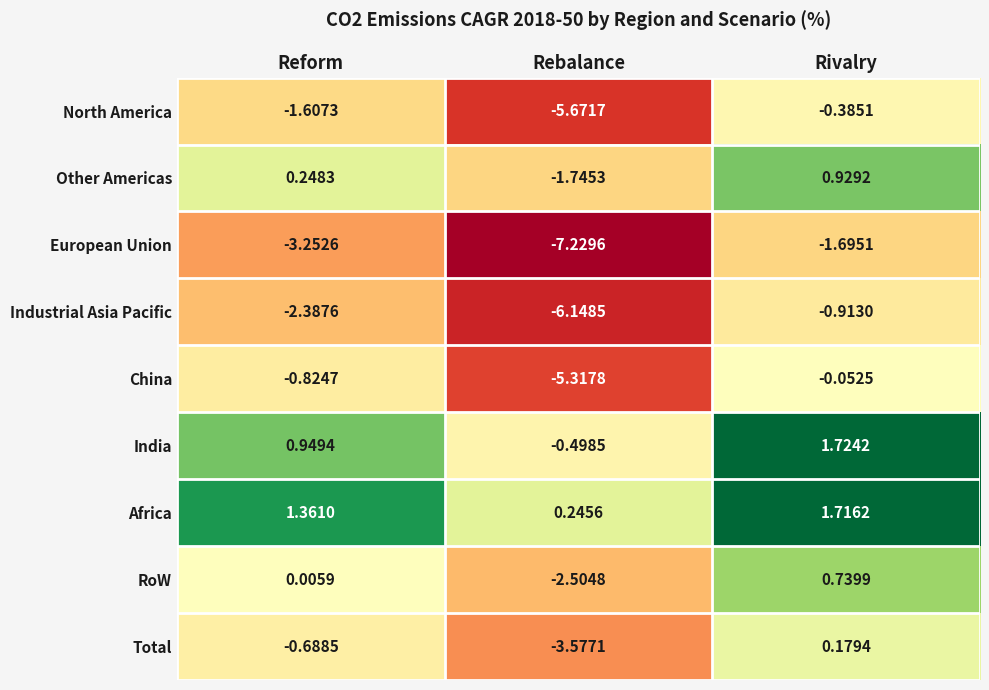

How many data points in Industrial Asia Pacific are less than -2?

2